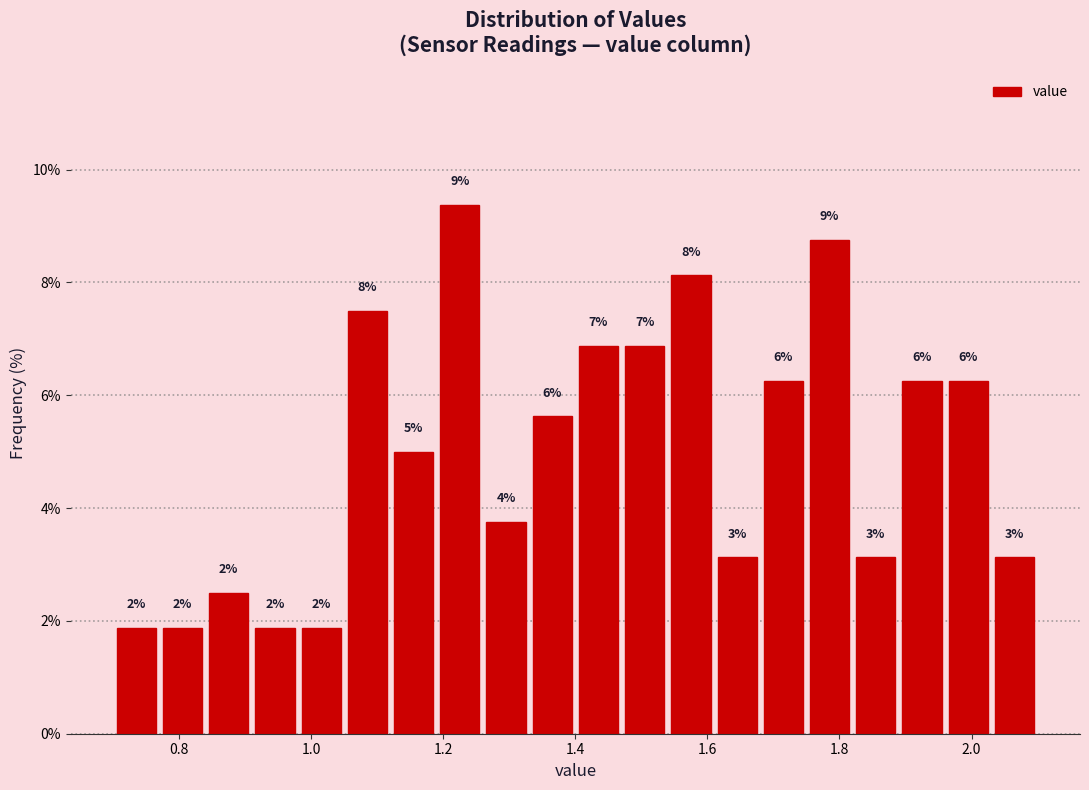

Around what value on the x-axis is the tallest bar? Give the approximate position of its centre, as read against the axis.

1.22